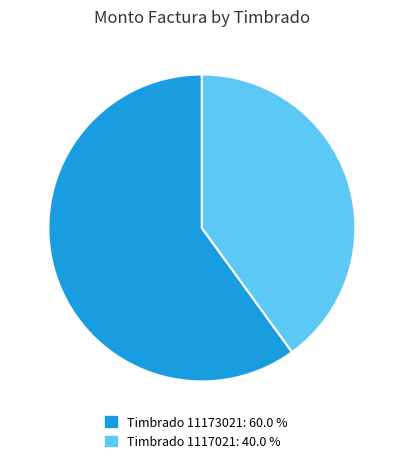

Which has a higher value, Timbrado 11173021: 60.0 % or Timbrado 1117021: 40.0 %?

Timbrado 11173021: 60.0 %